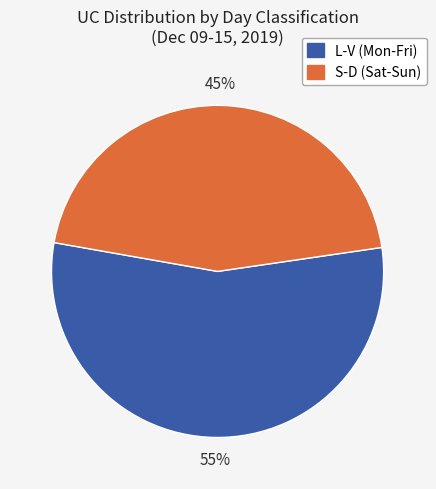

Count the number of slices in the pie.

2